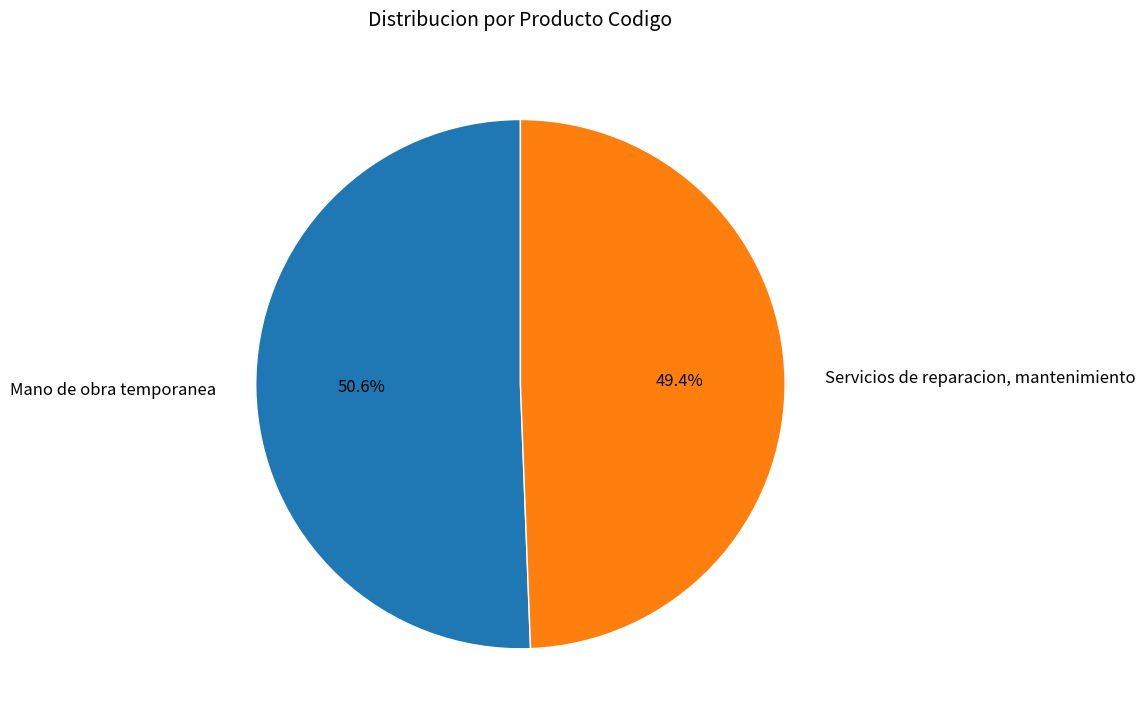

To the nearest percent, what is the average slice percentage?

50%